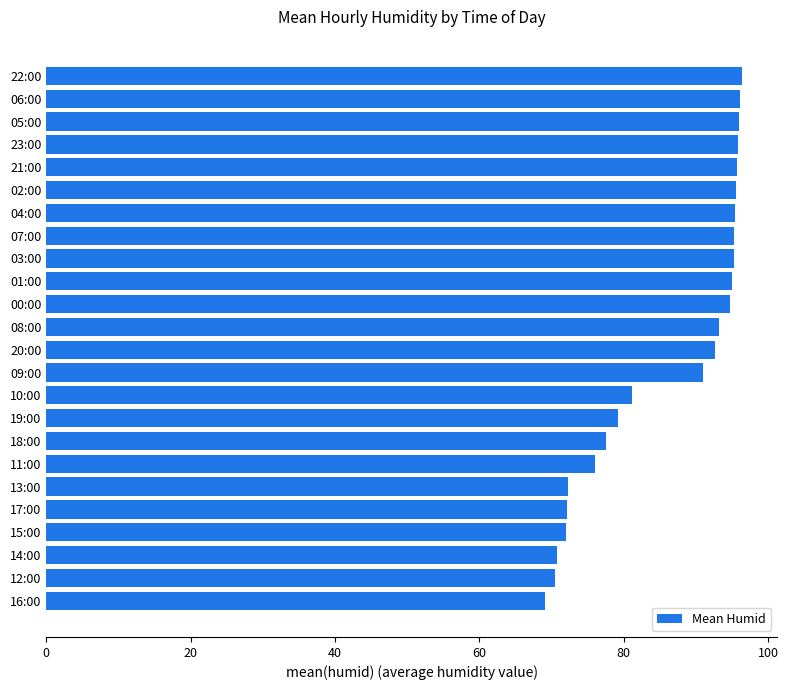

What is the average value?

86.2